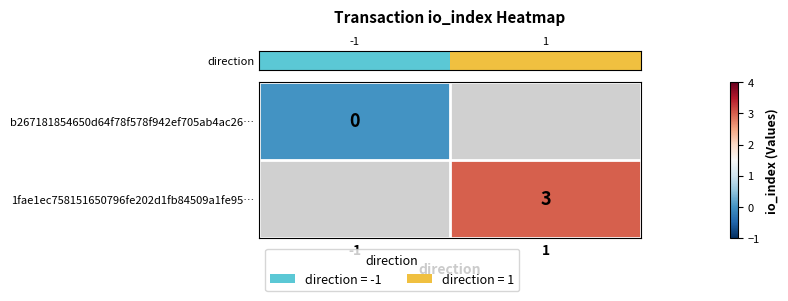

Is it true that row_0 equals 0.0 at -1?

True